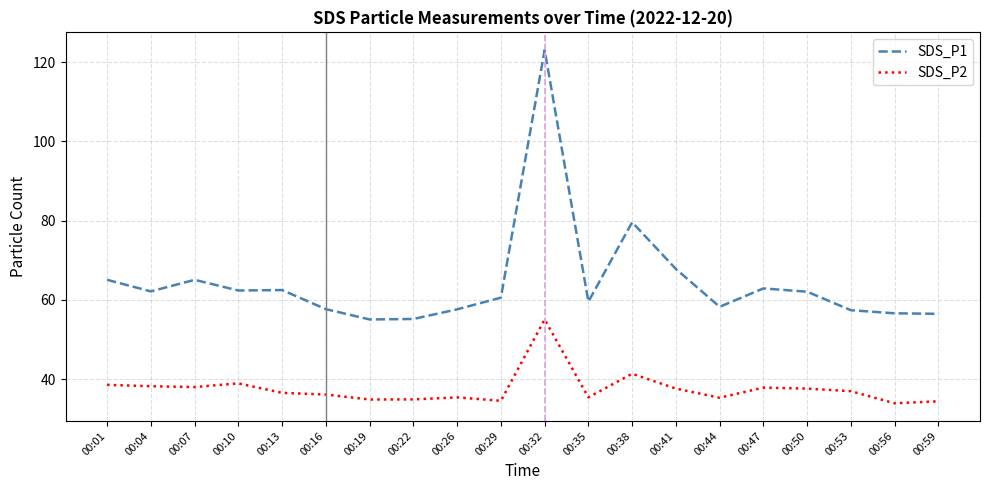

True or false: SDS_P1 has more than 2 interior local peaks.

True